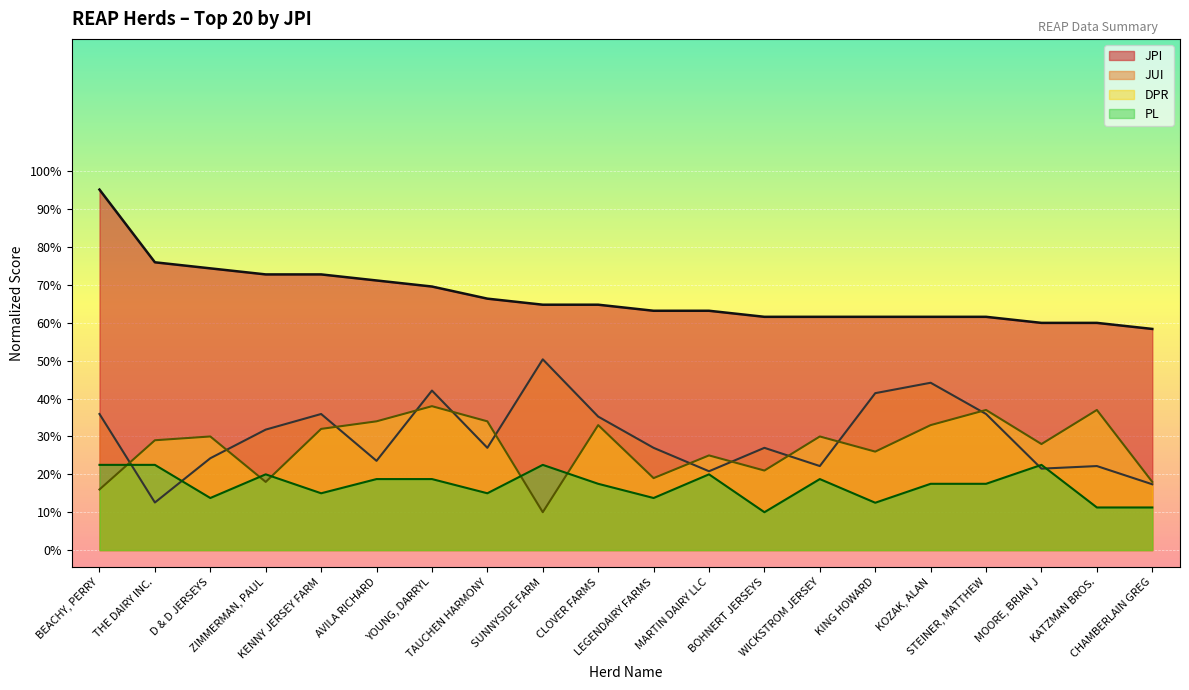

What is the value of the JPI point at the 2nd from the left?

76.0